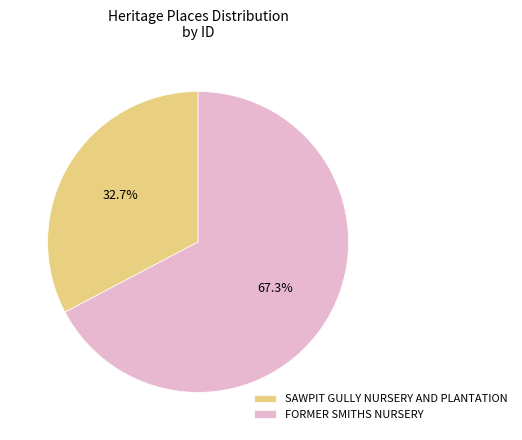

To the nearest percent, what is the combined percentage of SAWPIT GULLY NURSERY AND PLANTATION and FORMER SMITHS NURSERY?

100%